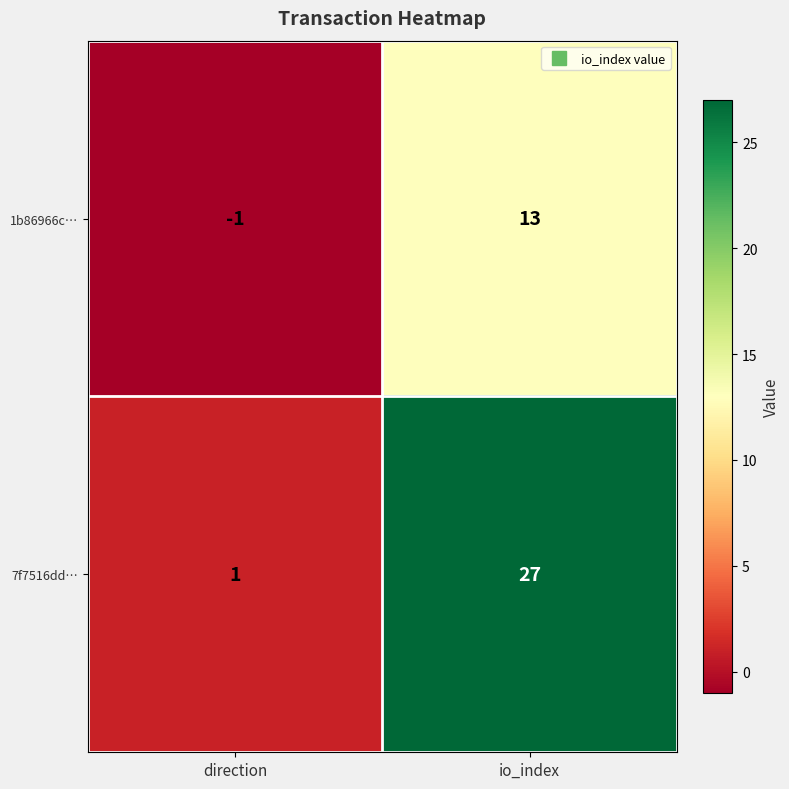

Is it true that 7f7516dd… equals 0 at direction?

False